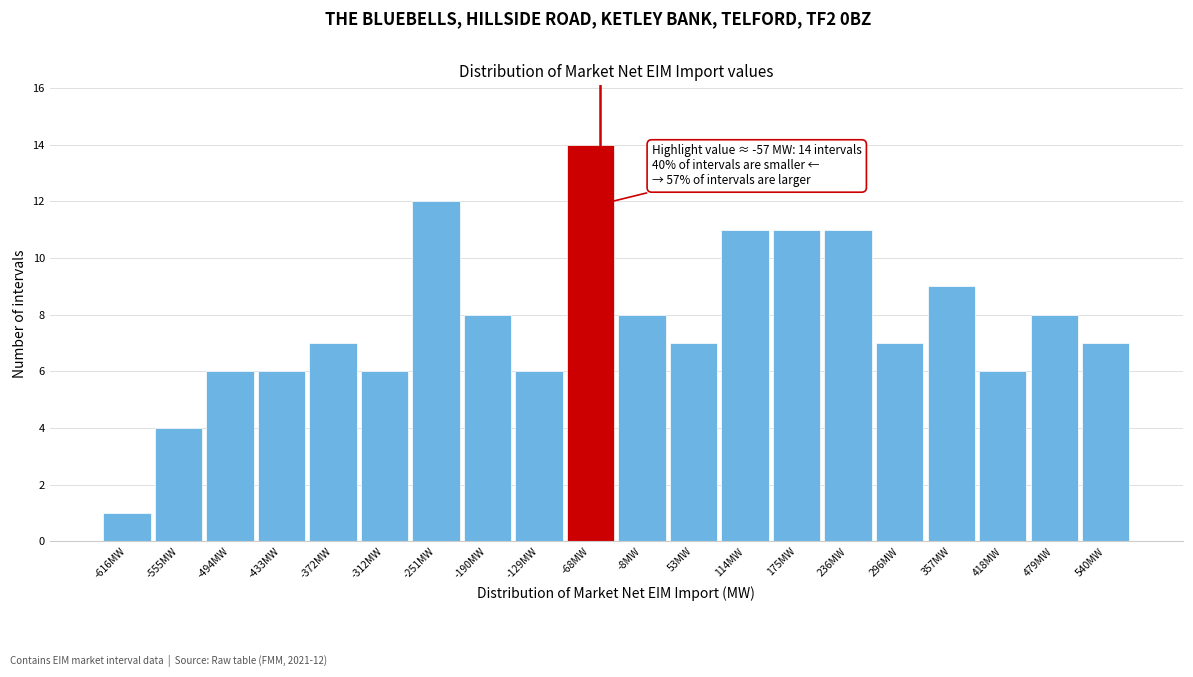

Over which range of the x-axis is the bar tallest?

-100 to -40